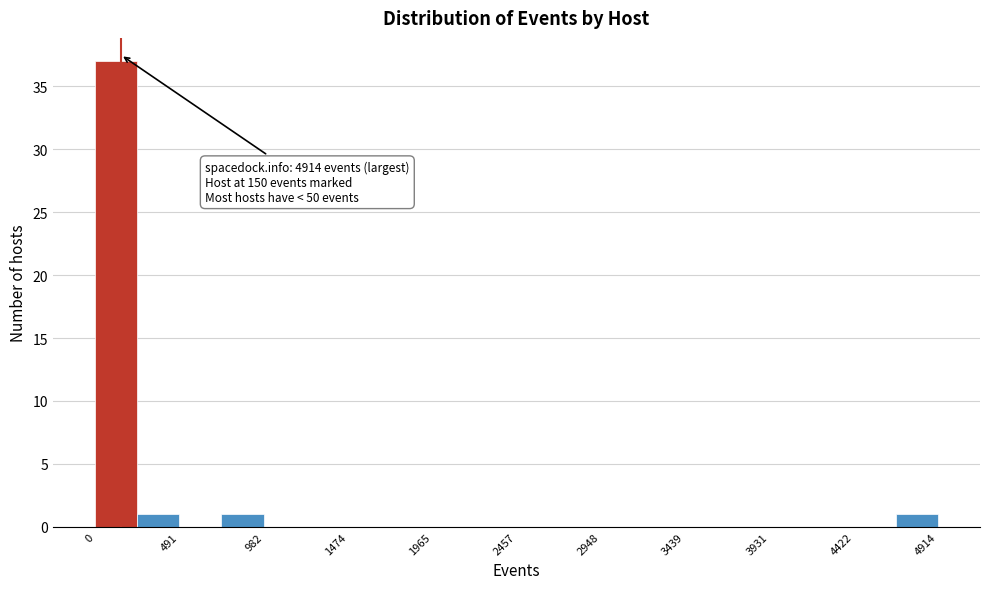

Which range on the x-axis has the tallest bar?

0 to 250